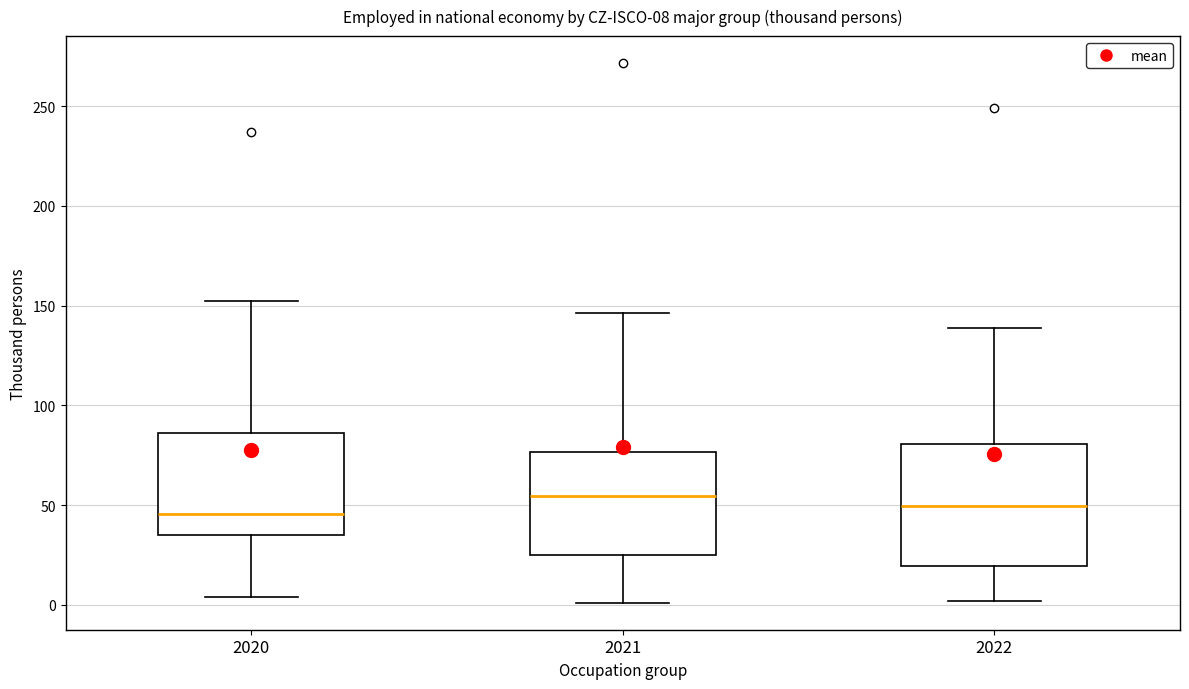

Which box's median line is the highest?

2021